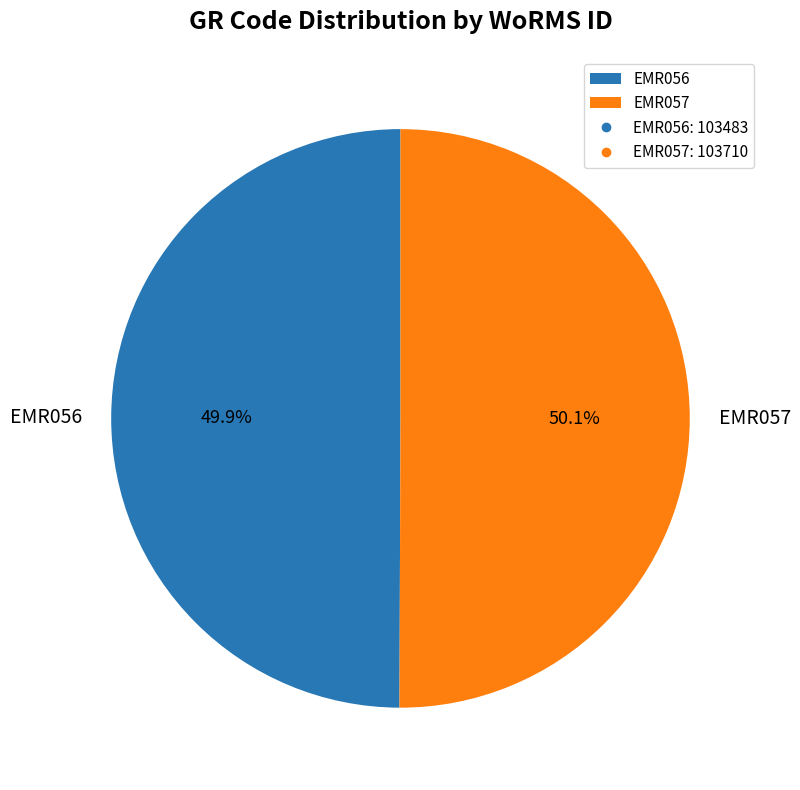

Combined, do EMR056 and EMR057 account for over 50%?

Yes